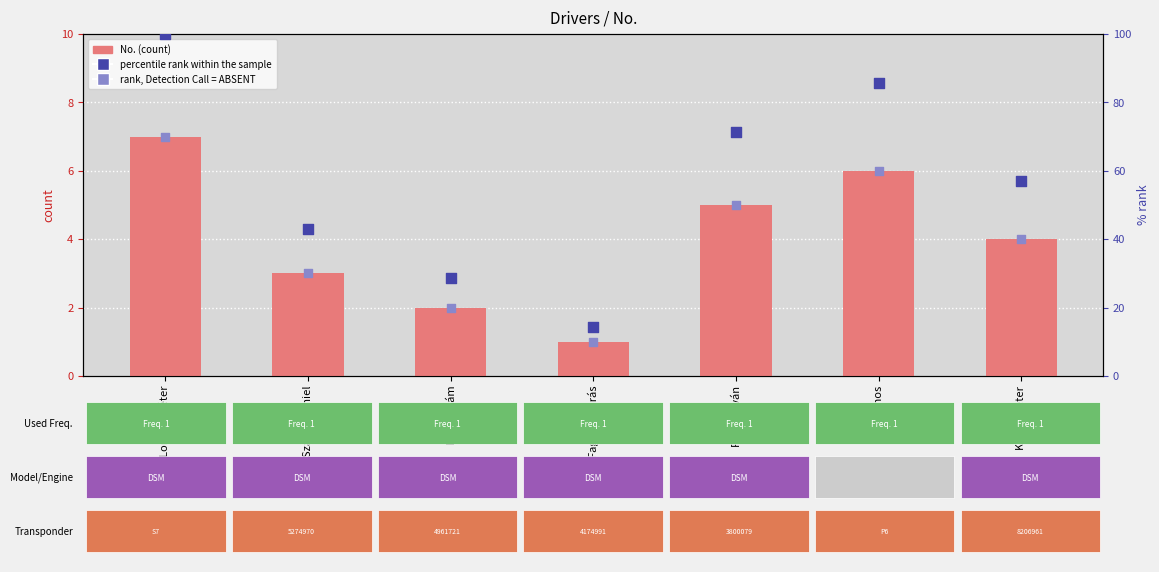

Is the value of percentile rank within the sample at Papp István greater than the value of No. at Fagyal András?

Yes